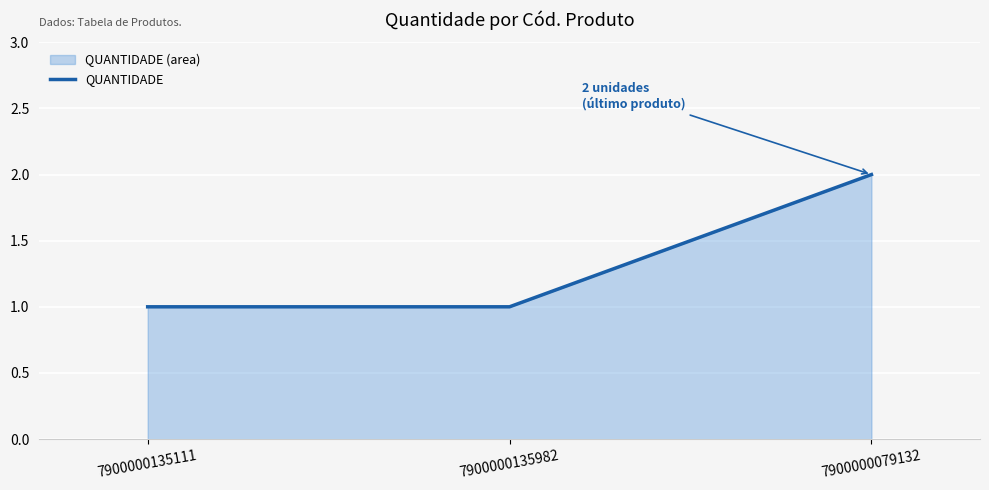

Is it true that the value at 7900000079132 is 2?

True